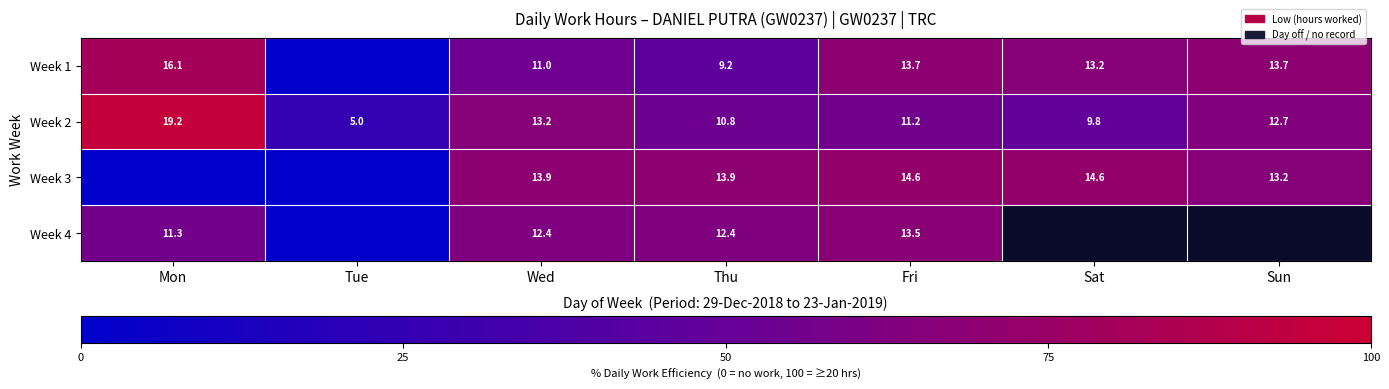

What is the sum of the Week 1 values at Mon and Sat?

146.5